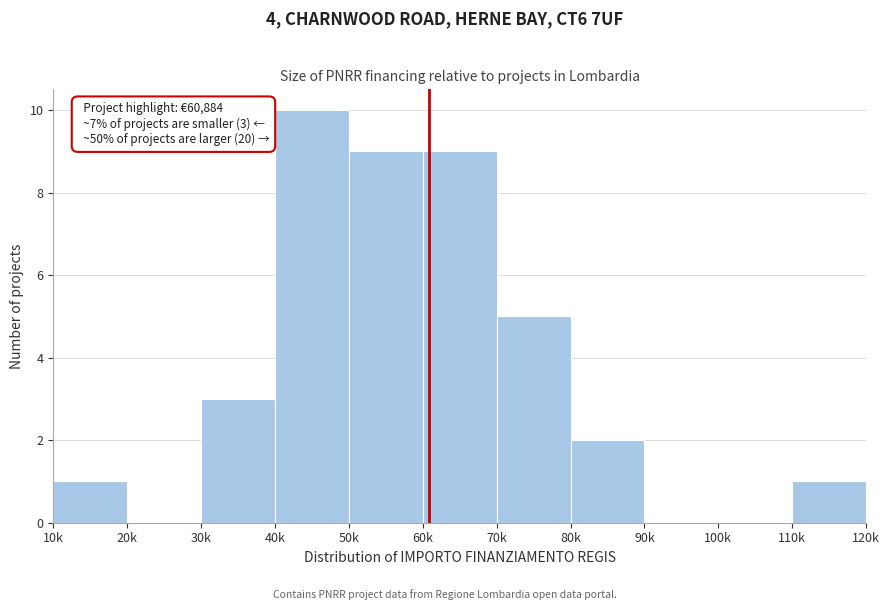

Reading left to right, list all the values displayed in this chart.

10k=1	20k=0	30k=3	40k=10	50k=9	60k=9	70k=5	80k=2	90k=0	100k=0	110k=1